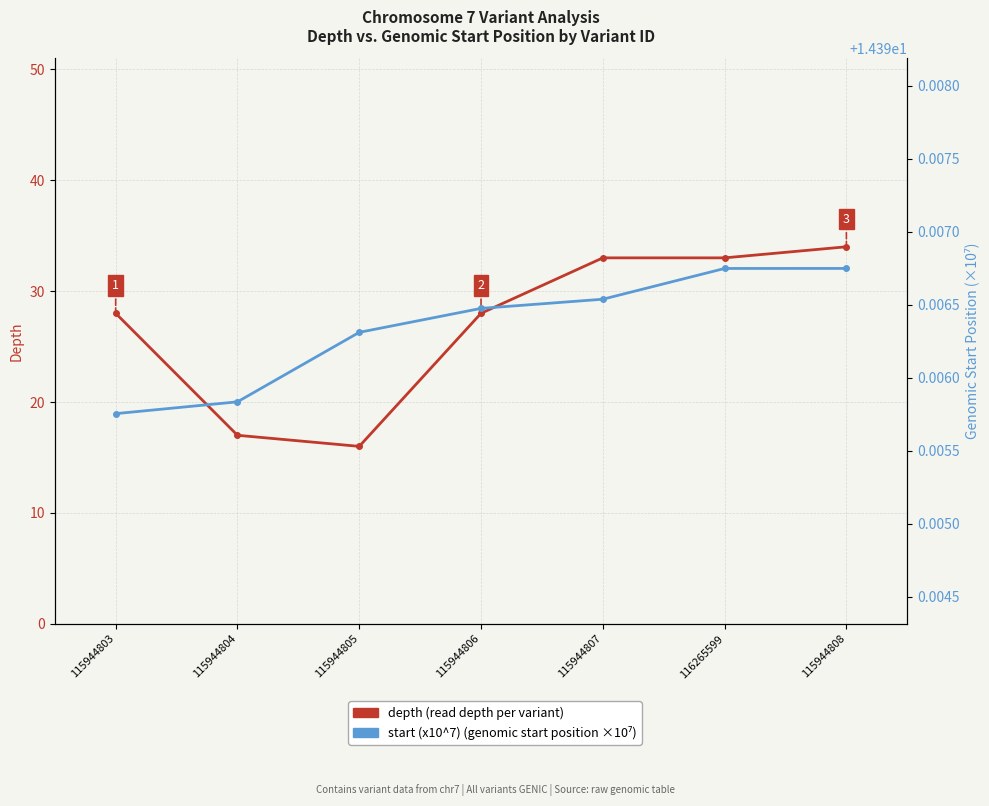

True or false: start (x10^7) and depth cross at least once.

False